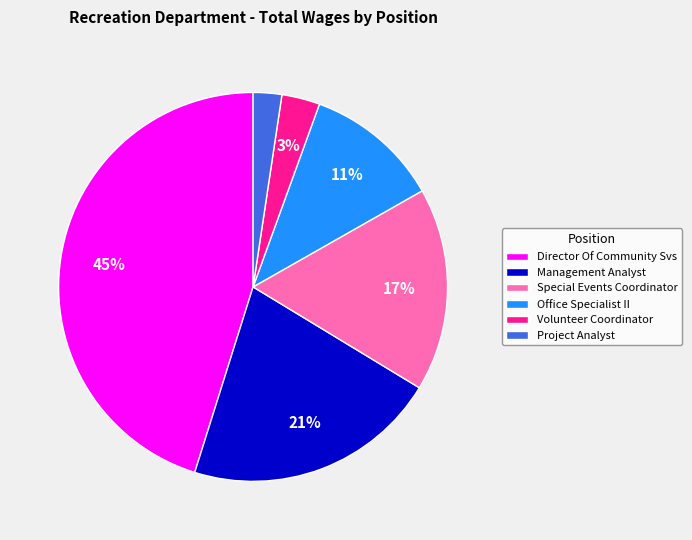

To the nearest percent, what portion does Director Of Community Svs represent?

45%